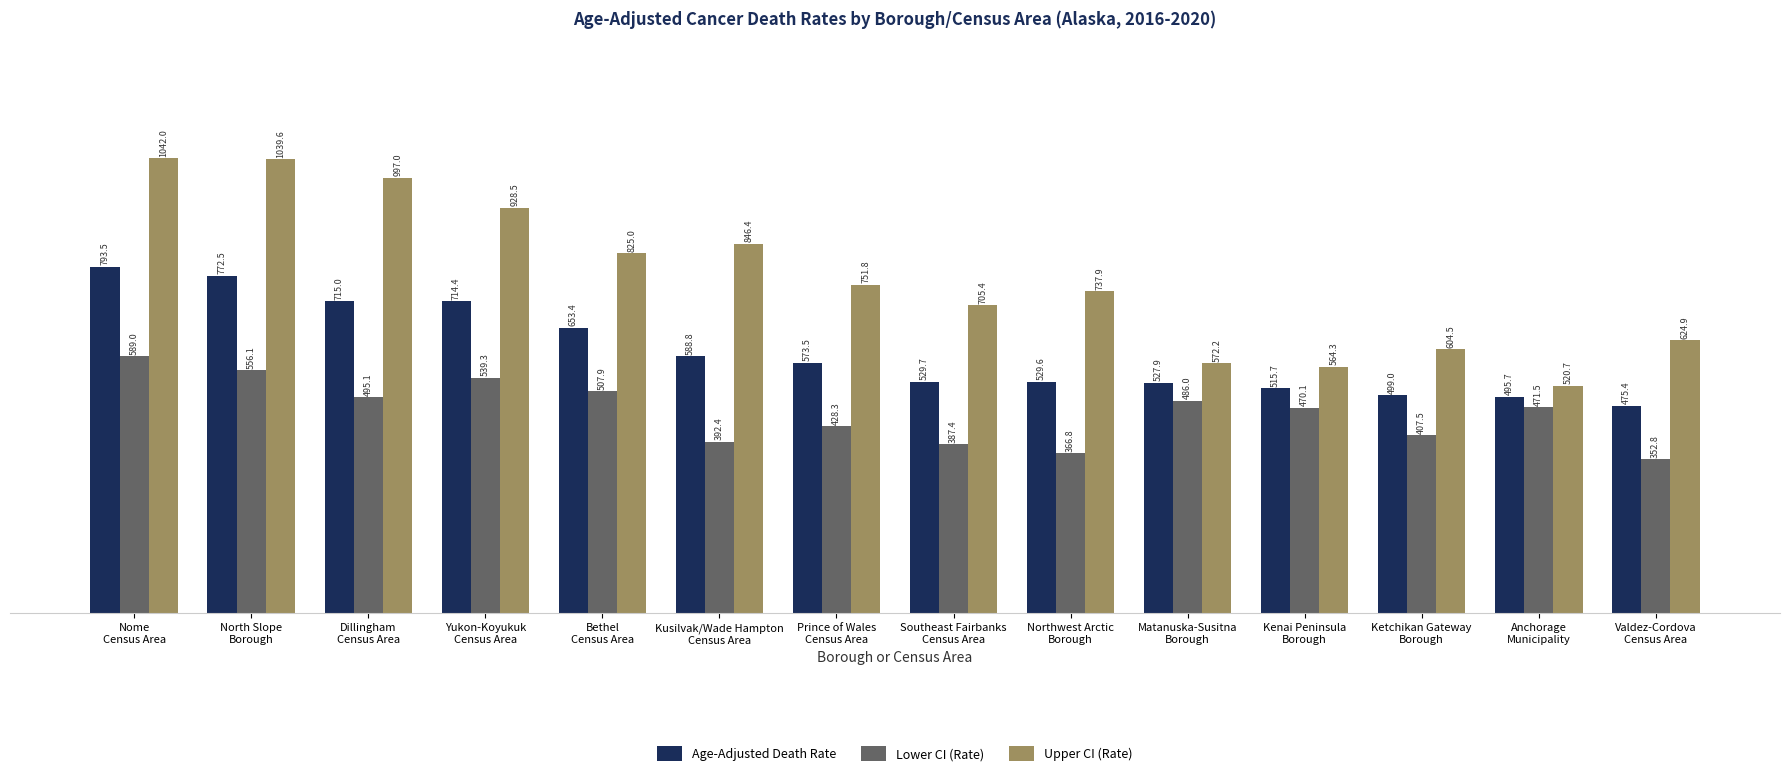

How many bars are there in each group?

3